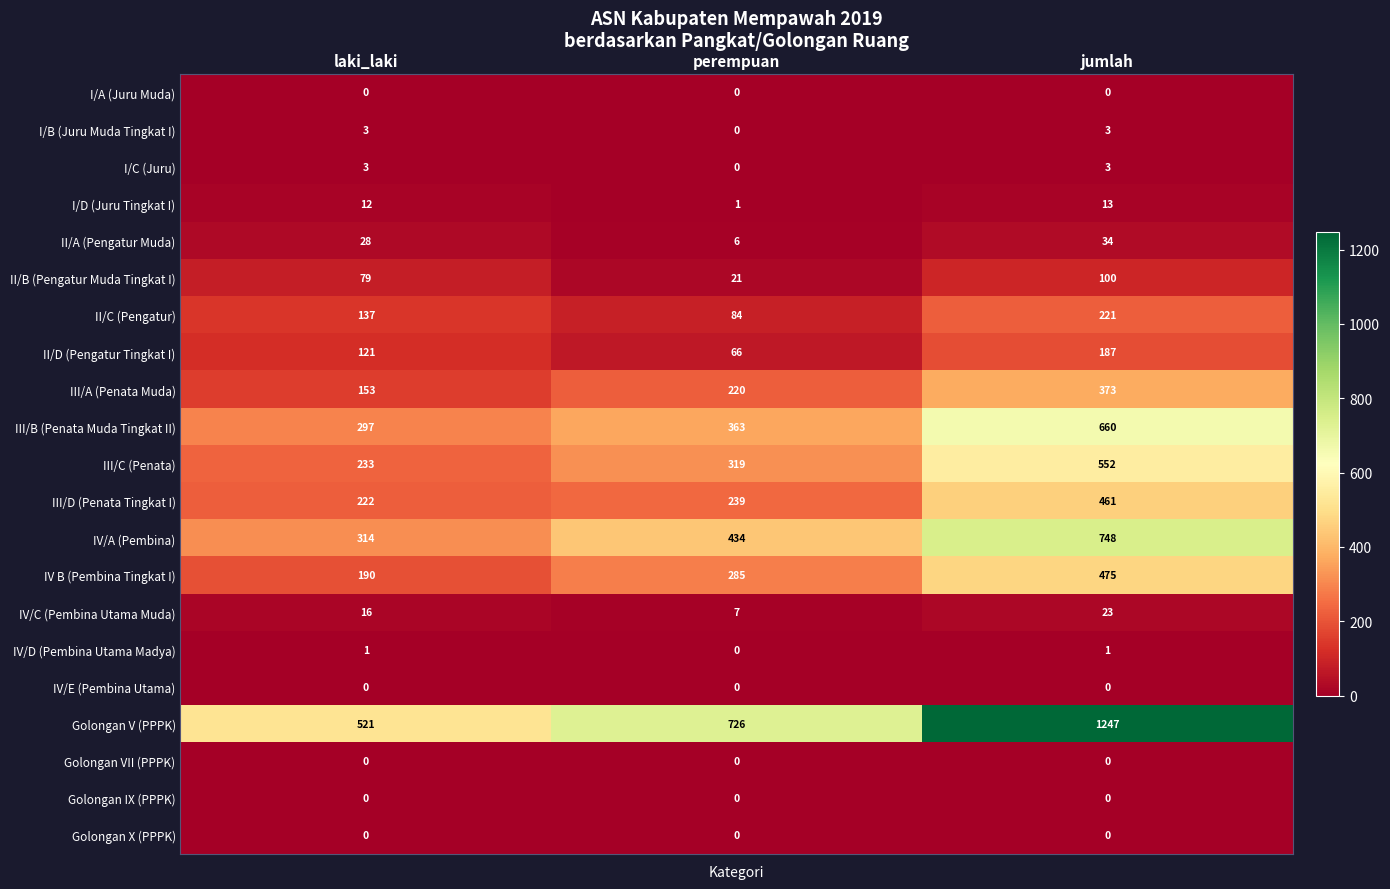

Count the number of categories in the chart.

3